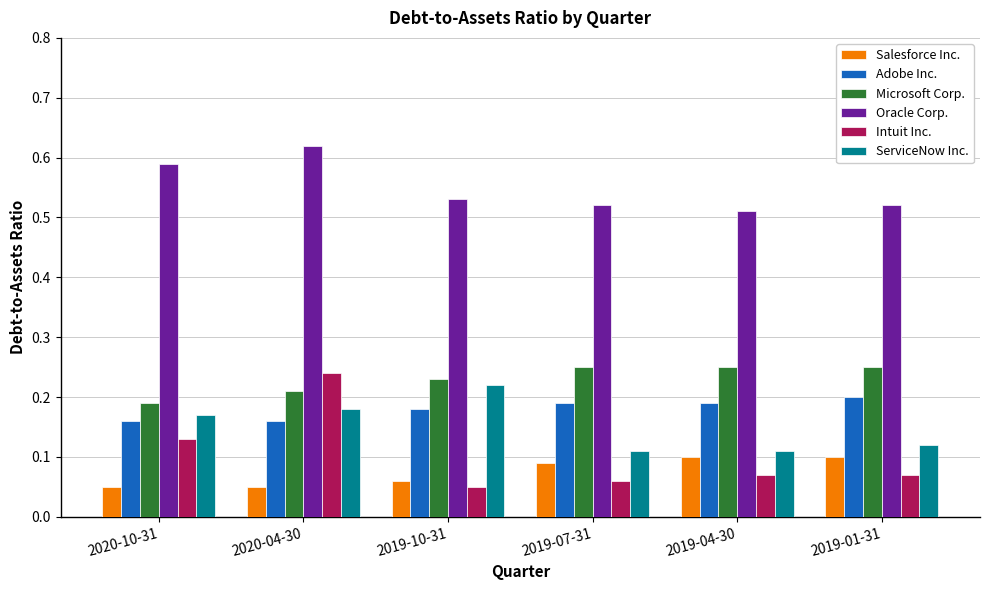

The value of Adobe Inc. at 2019-10-31 is 0.2. True or false?

True